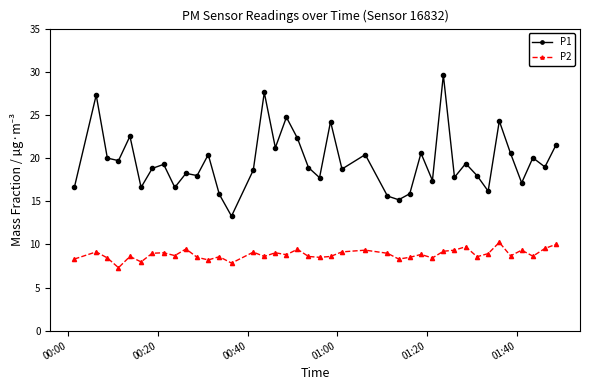

What is the lowest value of the P1 series?

13.3